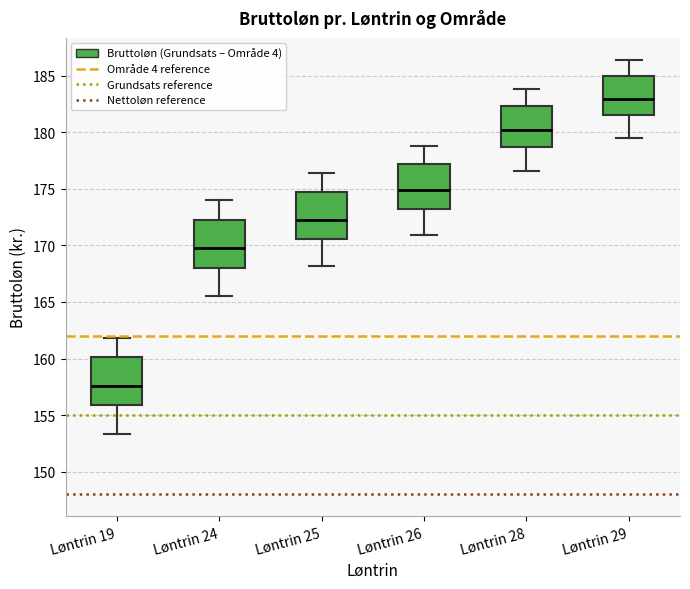

Reading left to right, read every box against the y-axis: the position of its median line, the range the box covers, and the ends of its whiskers. The values are not printed on the chart, so give them approximately, as read against the axis.

Løntrin 19: median 157.5, box 156.0 to 160.0, whiskers 153.5 to 162.0
Løntrin 24: median 169.5, box 168.0 to 172.0, whiskers 165.5 to 174.0
Løntrin 25: median 172.5, box 170.5 to 174.5, whiskers 168.0 to 176.5
Løntrin 26: median 175.0, box 173.0 to 177.0, whiskers 171.0 to 179.0
Løntrin 28: median 180.0, box 178.5 to 182.5, whiskers 176.5 to 184.0
Løntrin 29: median 183.0, box 181.5 to 185.0, whiskers 179.5 to 186.5